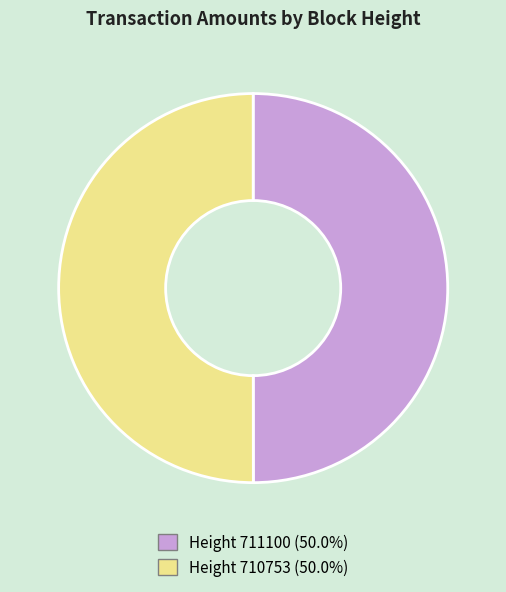

Do Height 710753 (50.0%) and Height 711100 (50.0%) together represent more than half of the pie?

Yes